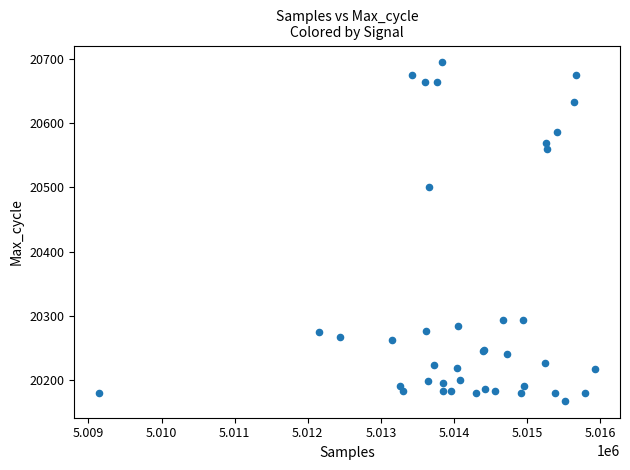

What Y value in the scatter plot is closest to 20431?

20500